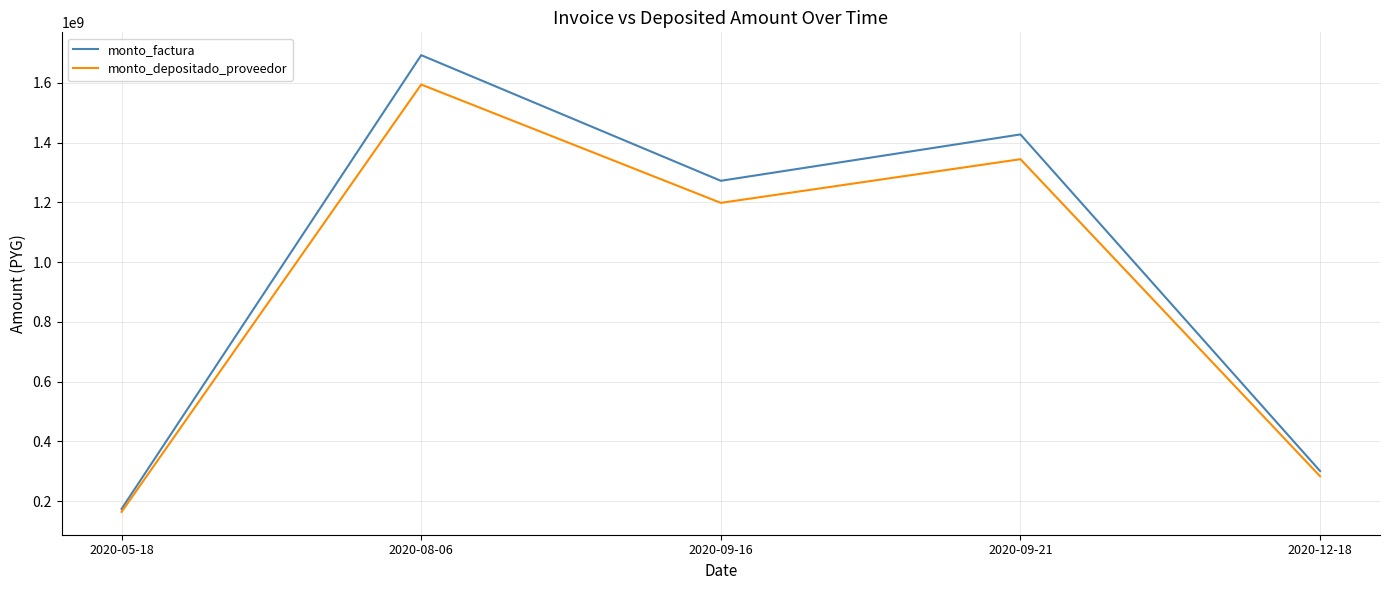

Reading left to right, what are all the values shown in this chart?

monto_factura: 2020-05-18=173889467	2020-08-06=1692627568	2020-09-16=1272090186	2020-09-21=1427302235	2020-12-18=300535004
monto_depositado_proveedor: 2020-05-18=163791231	2020-08-06=1594332068	2020-09-16=1198216438	2020-09-21=1344414901	2020-12-18=283082117